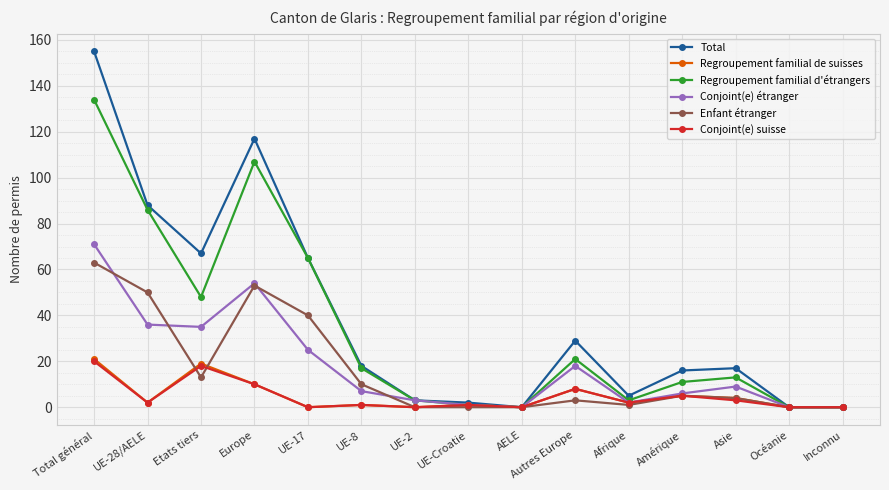

How many data points in Regroupement familial d'étrangers are less than 13?

7